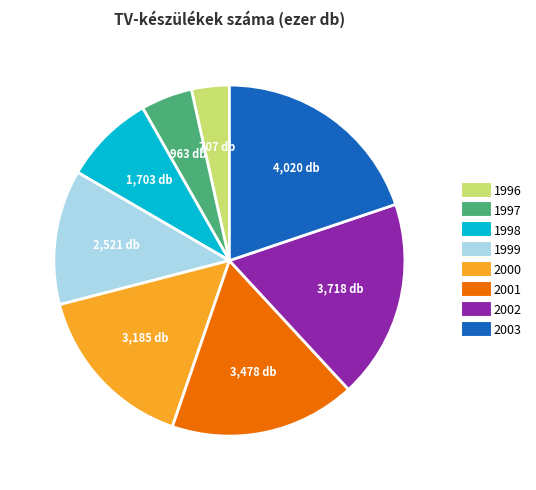

Is 2003 the majority of the pie?

No